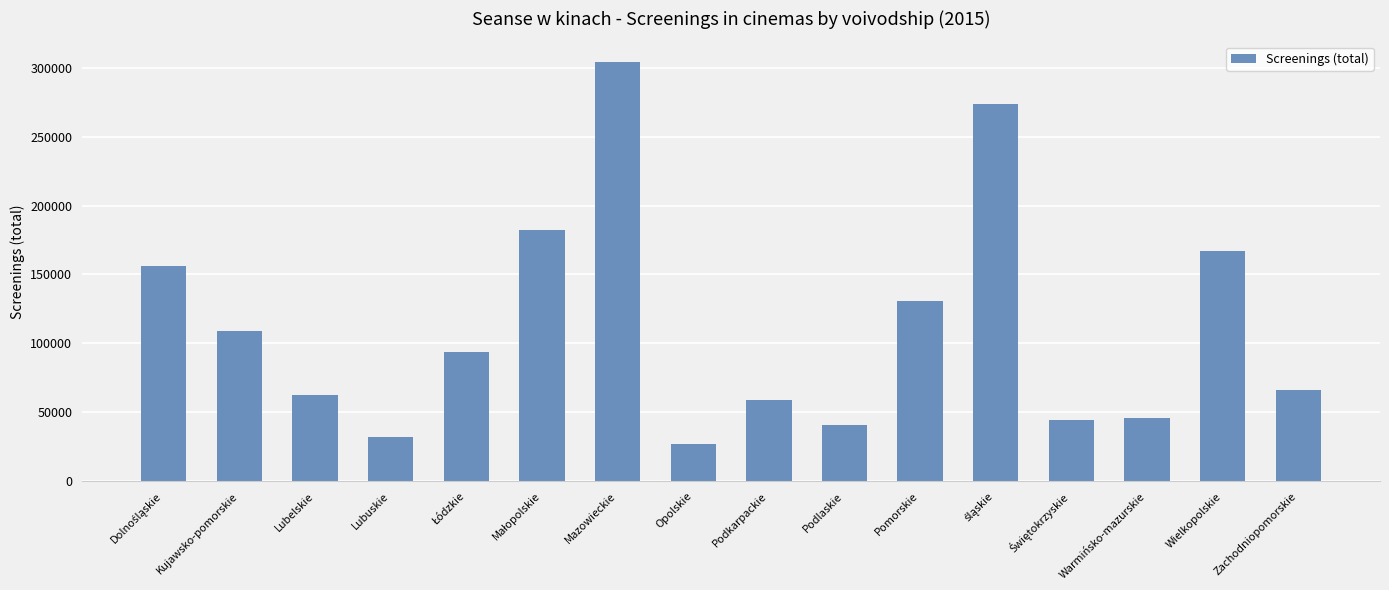

Reading right to left, transcribe all the data shown in this chart.

65963	167243	45936	44452	273928	130837	40610	59193	27051	303827	182546	93791	32399	62329	109066	156404